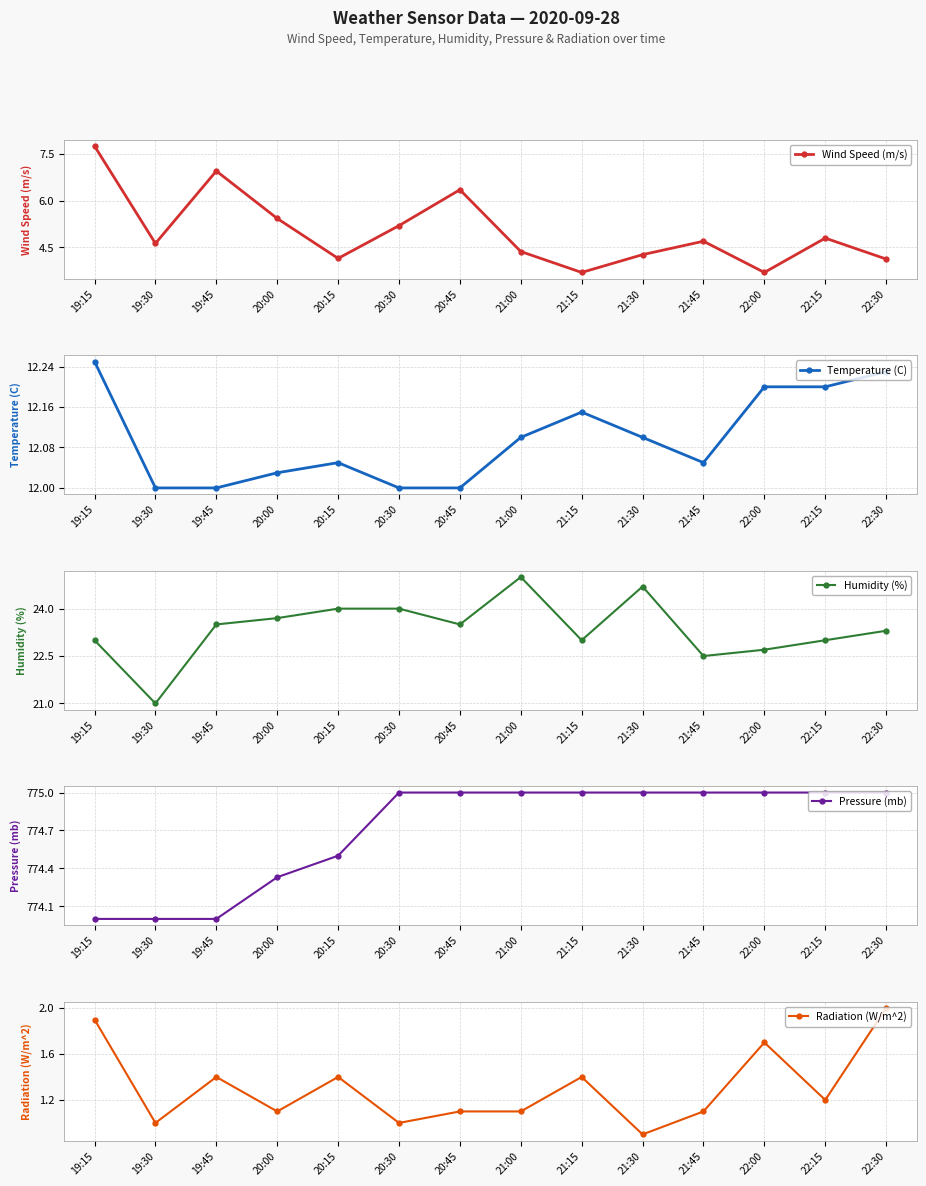

Count the Temperature (C) values in the range 12 to 13.

14